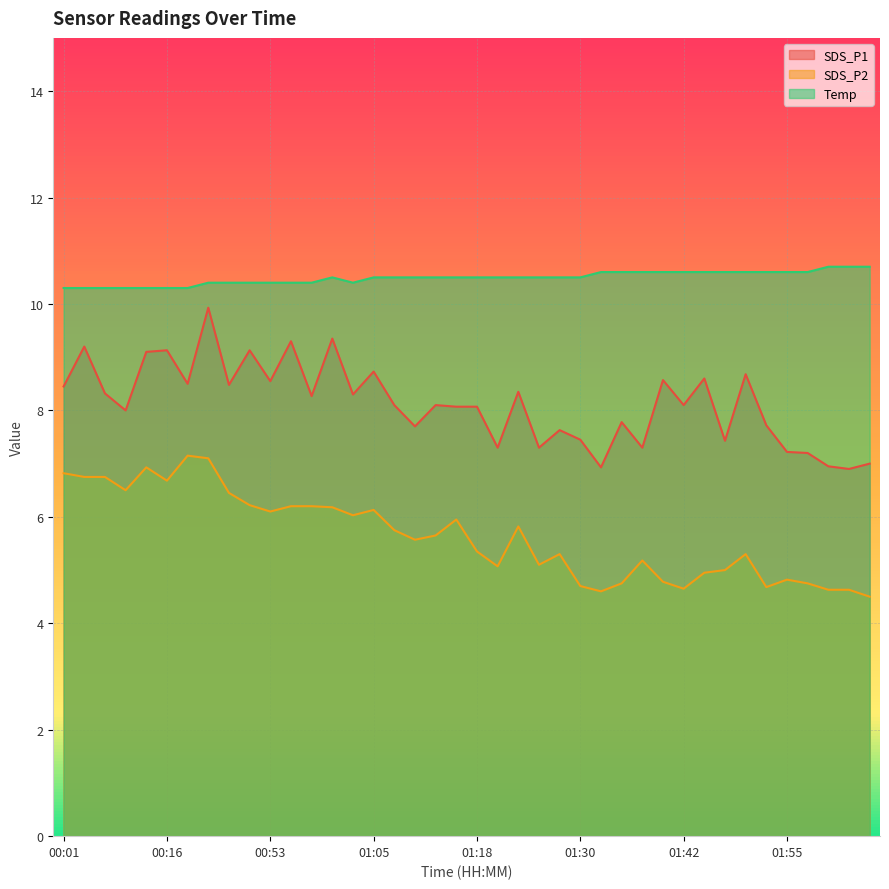

Is it true that SDS_P2 equals 8.4 at 01:18?

False